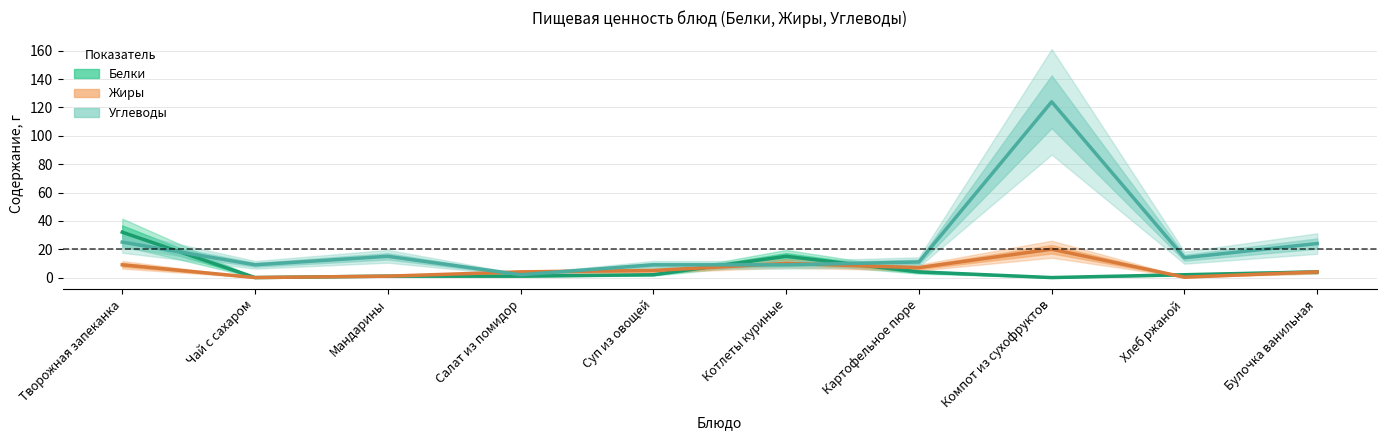

The Белки series shows 32.0 at Творожная запеканка. True or false?

True